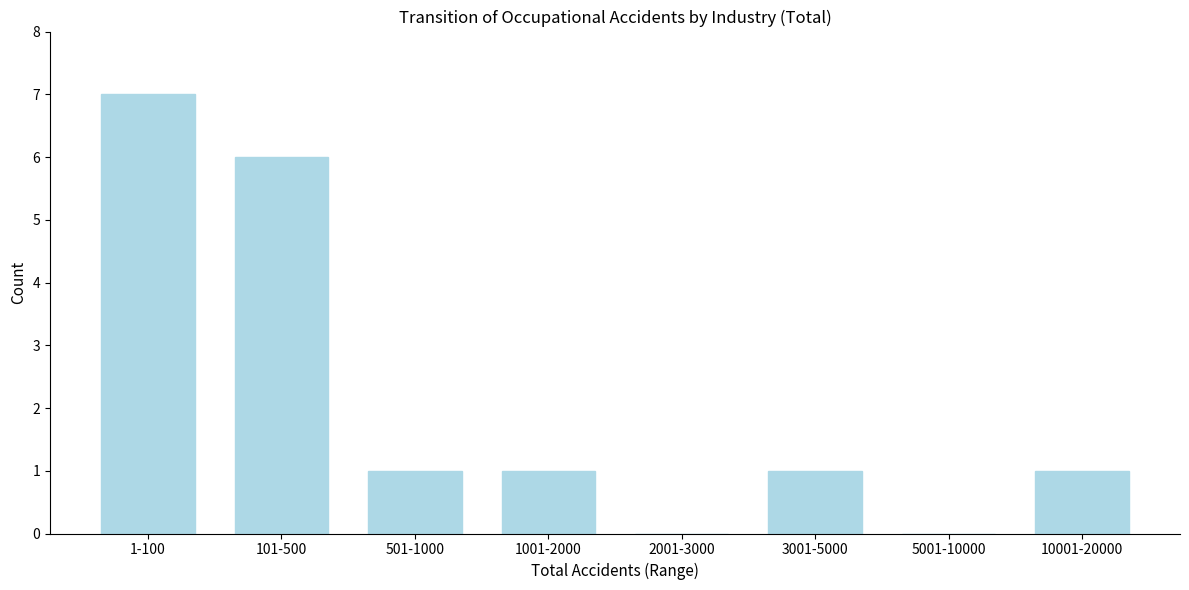

Reading left to right, transcribe all the data shown in this chart.

1-100=7	101-500=6	501-1000=1	1001-2000=1	2001-3000=0	3001-5000=1	5001-10000=0	10001-20000=1